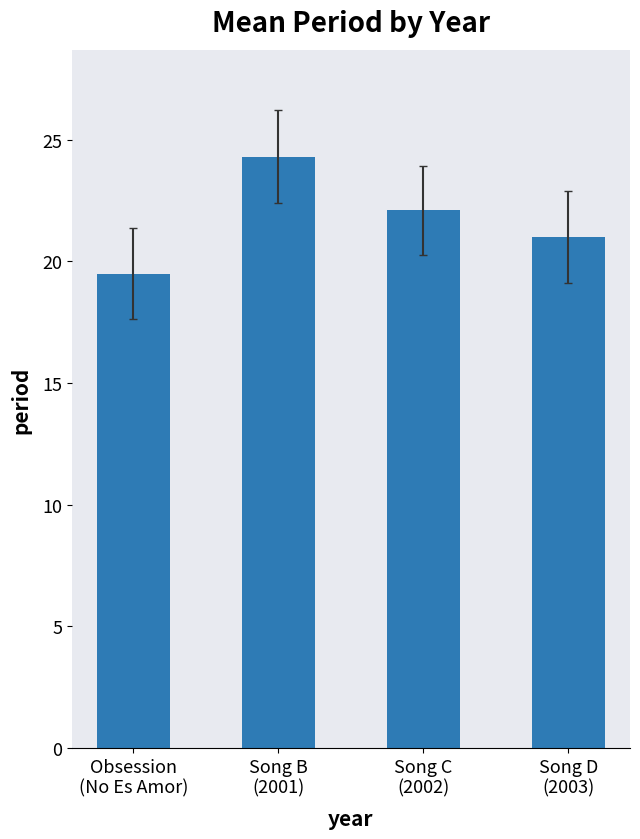

List the labels in order of value, largest first.

Song B
(2001), Song C
(2002), Song D
(2003), Obsession
(No Es Amor)